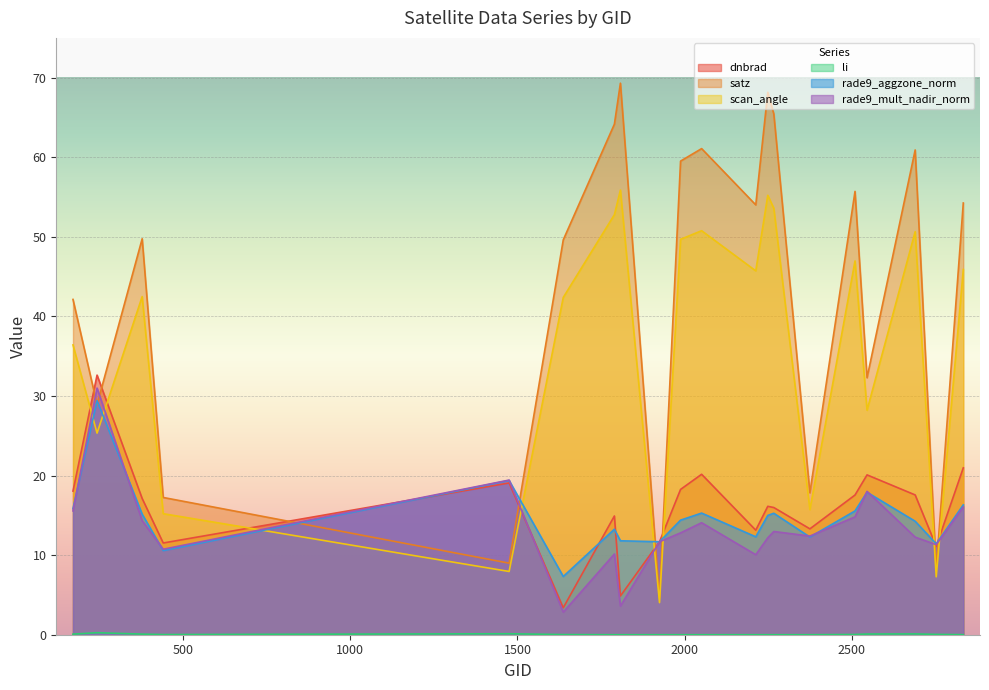

What is the total value across all series at 170?

128.1